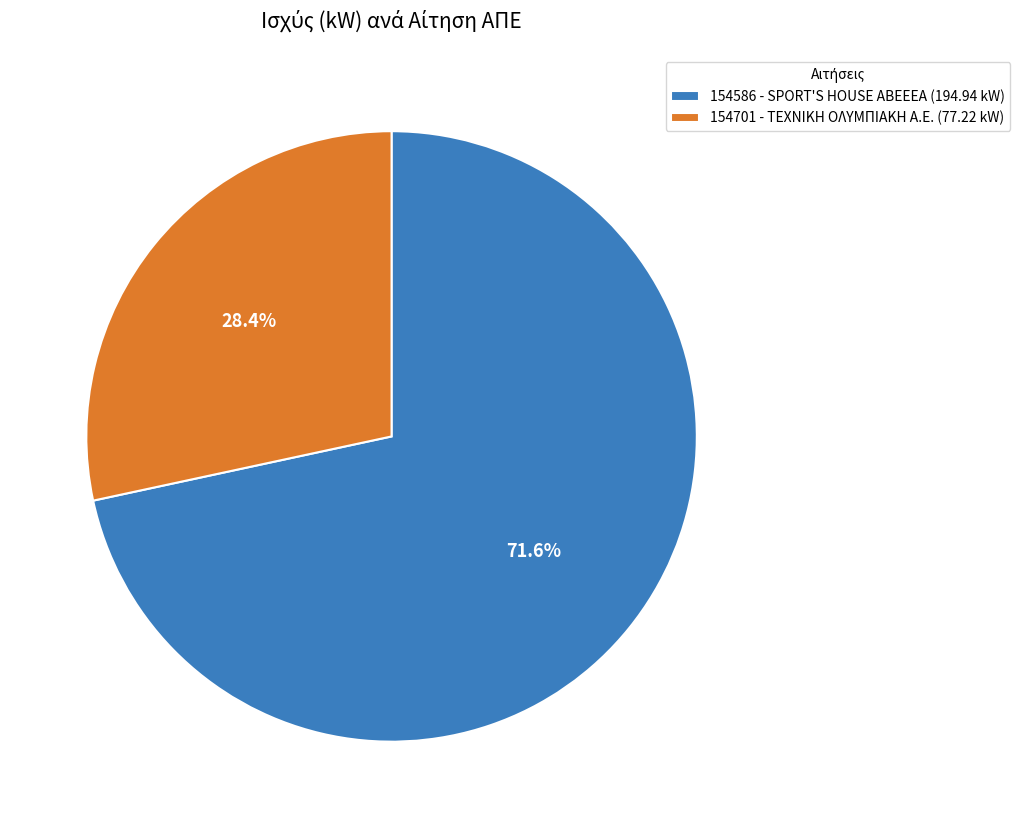

Is 154701 - ΤΕΧΝΙΚΗ ΟΛΥΜΠΙΑΚΗ Α.Ε. the majority of the pie?

No